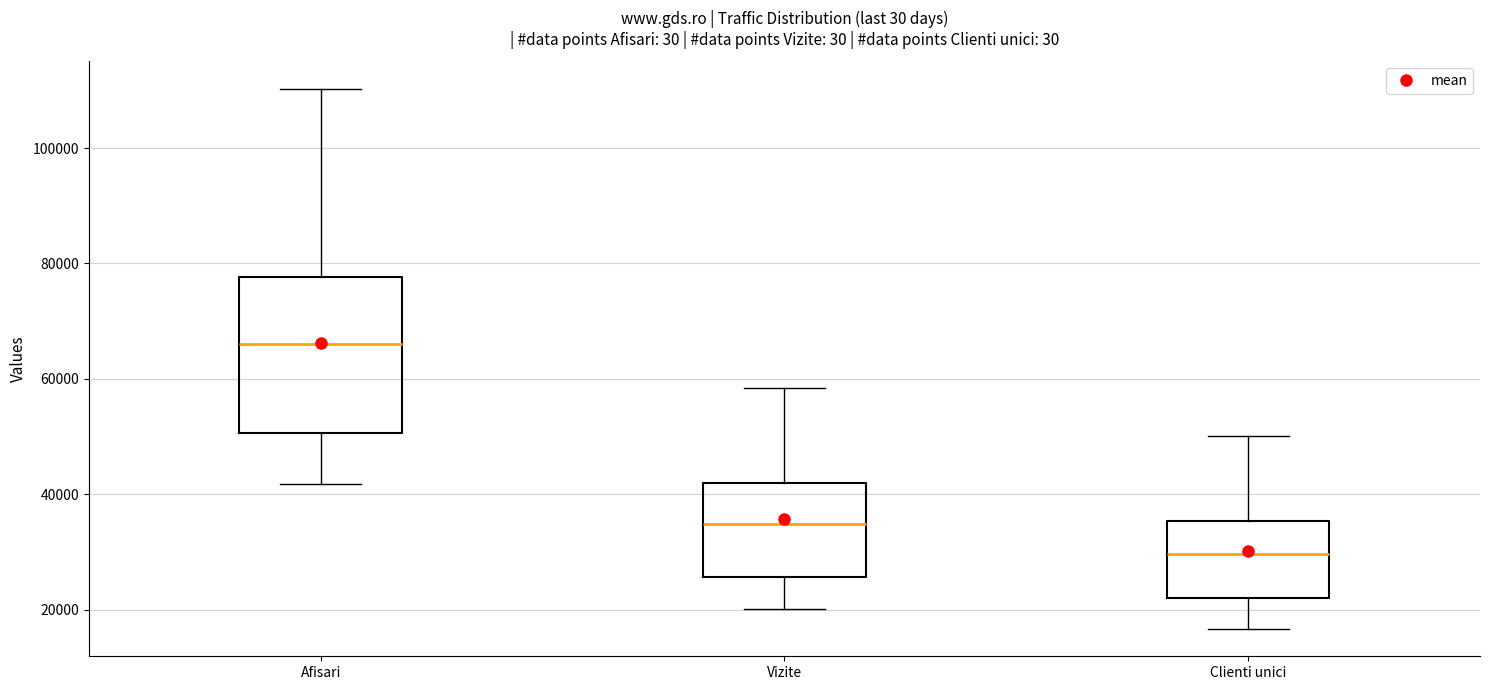

Which box has the highest median line?

Afisari